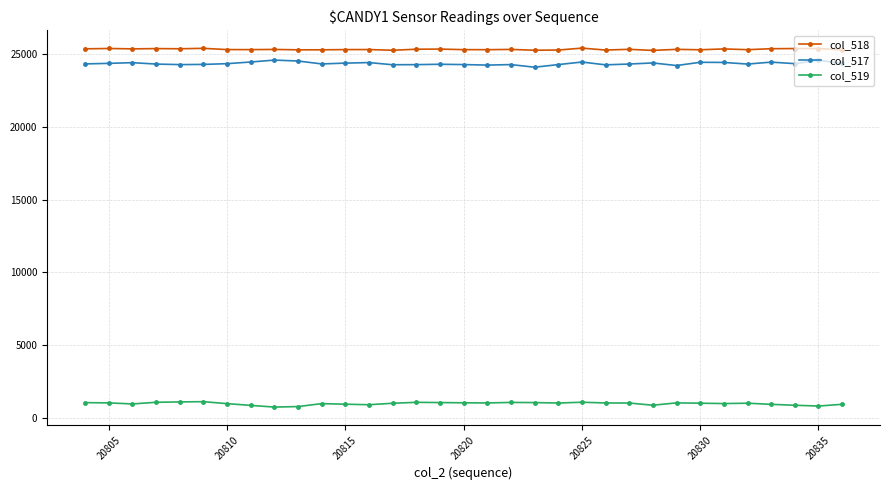

In col_519, how many points are higher than both neighbors (excluding endpoints)?

7